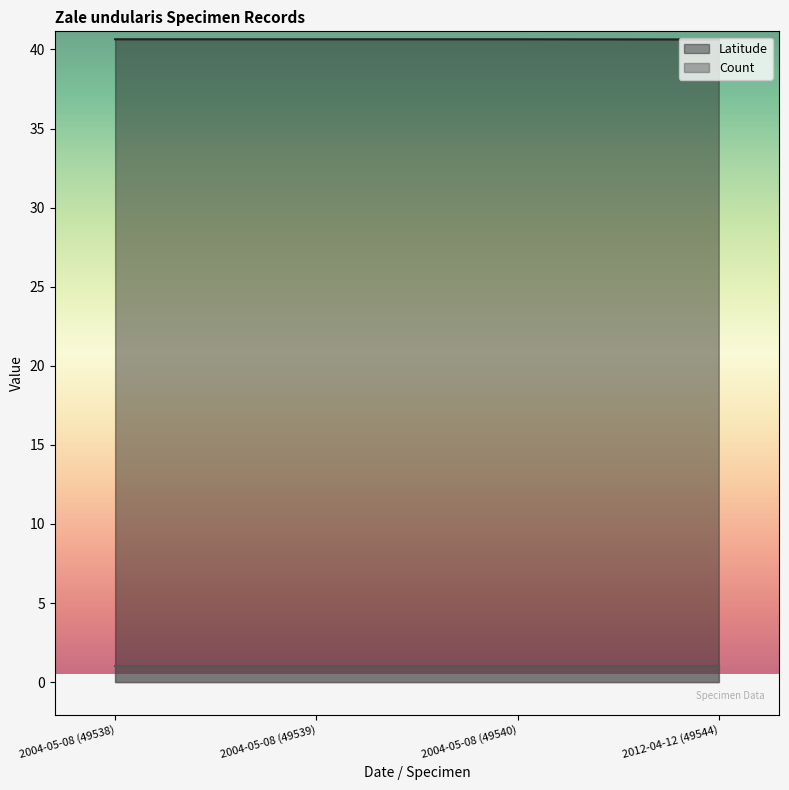

The value at 2012-04-12 (49544) is 40.6. True or false?

True